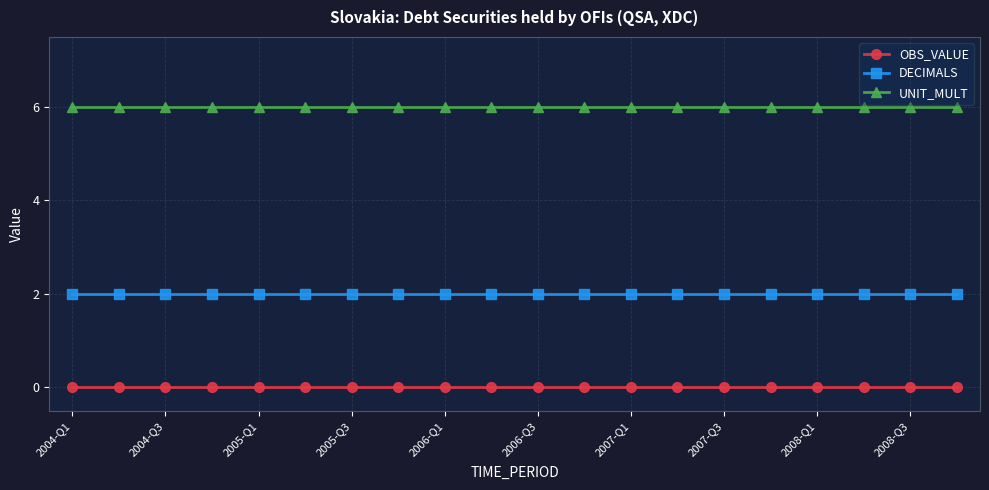

Reading left to right, extract all data points from this chart.

OBS_VALUE: 0	0	0	0	0	0	0	0	0	0	0	0	0	0	0	0	0	0	0	0
DECIMALS: 2	2	2	2	2	2	2	2	2	2	2	2	2	2	2	2	2	2	2	2
UNIT_MULT: 6	6	6	6	6	6	6	6	6	6	6	6	6	6	6	6	6	6	6	6